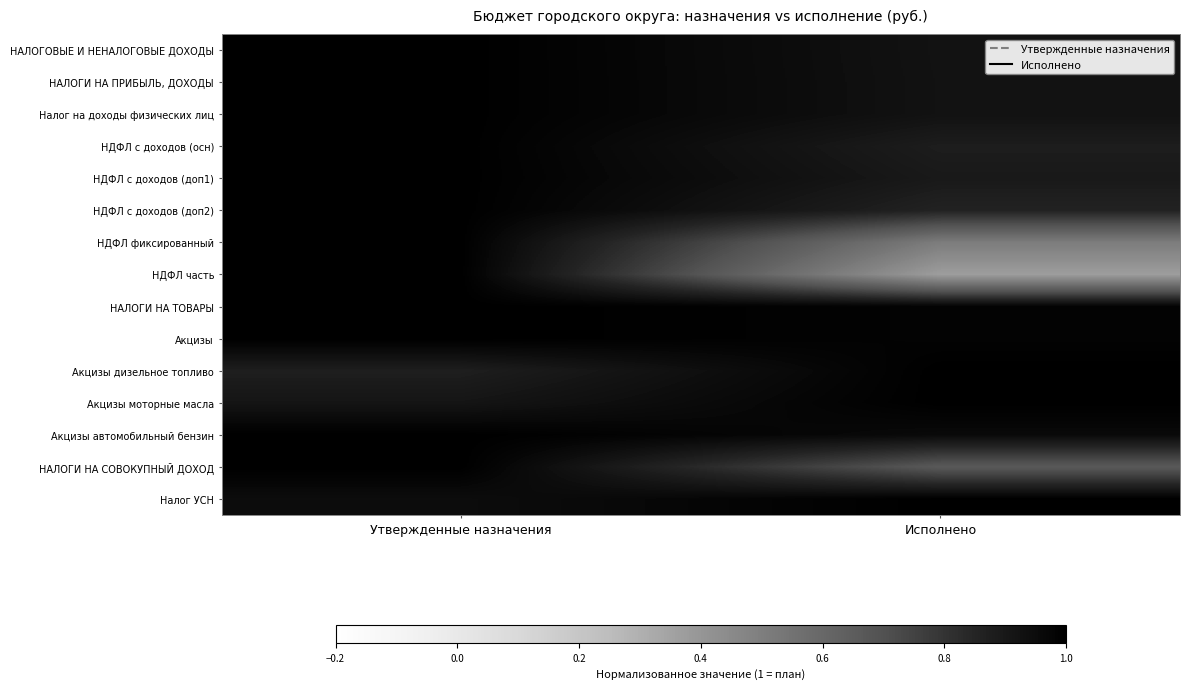

At how many categories does at least one series exceed 0?

2